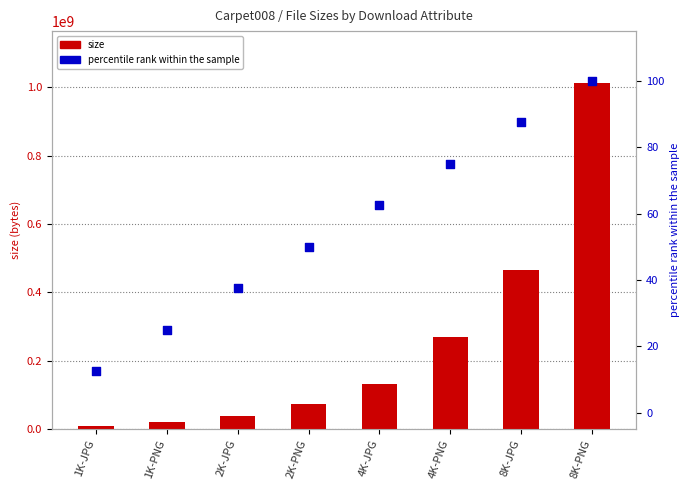

Is the value of percentile rank within the sample at 1K-PNG greater than the value of size at 2K-JPG?

No